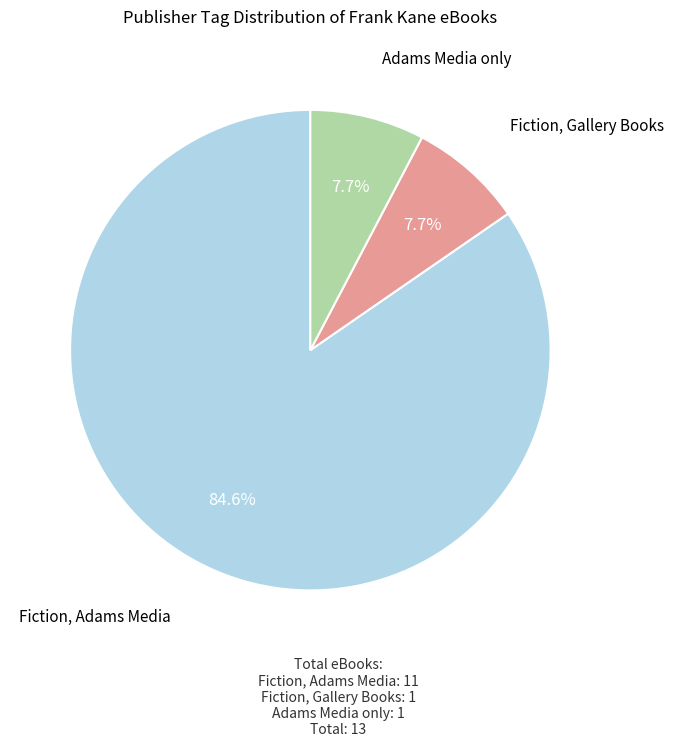

Does any single category account for the majority?

Yes